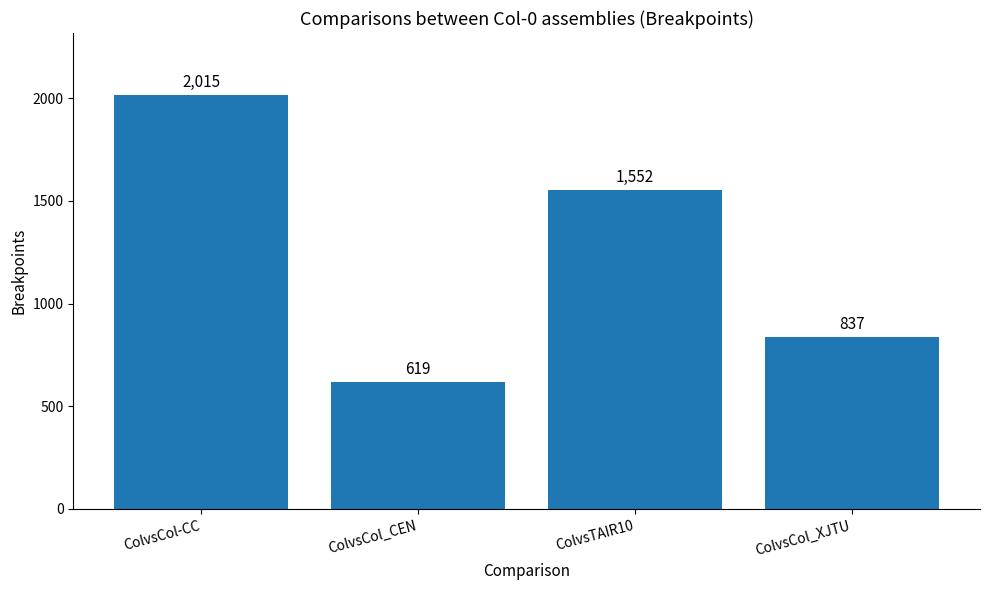

How many data points does each series have?

4